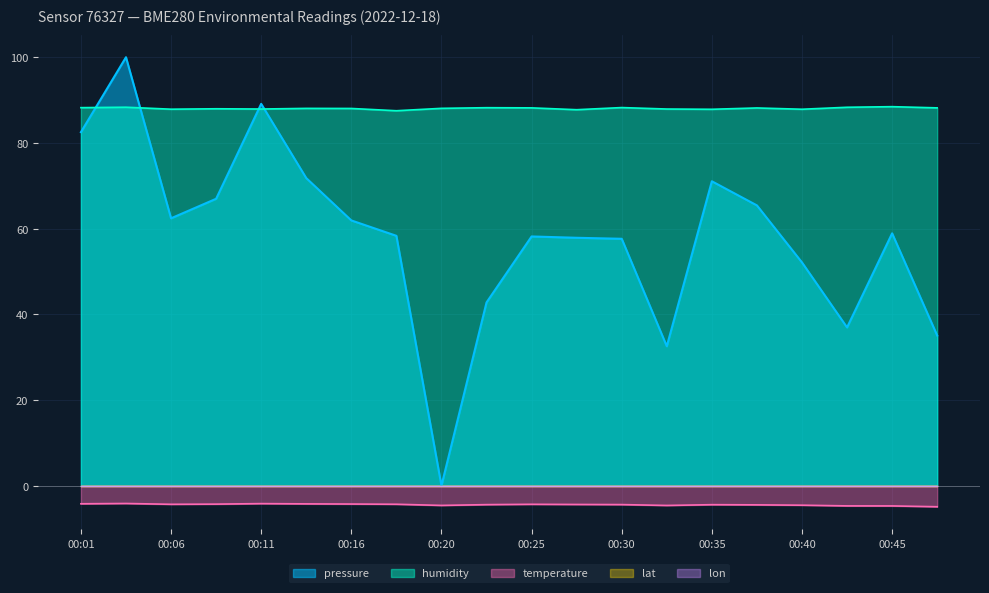

Which series has the widest spread of values?

pressure